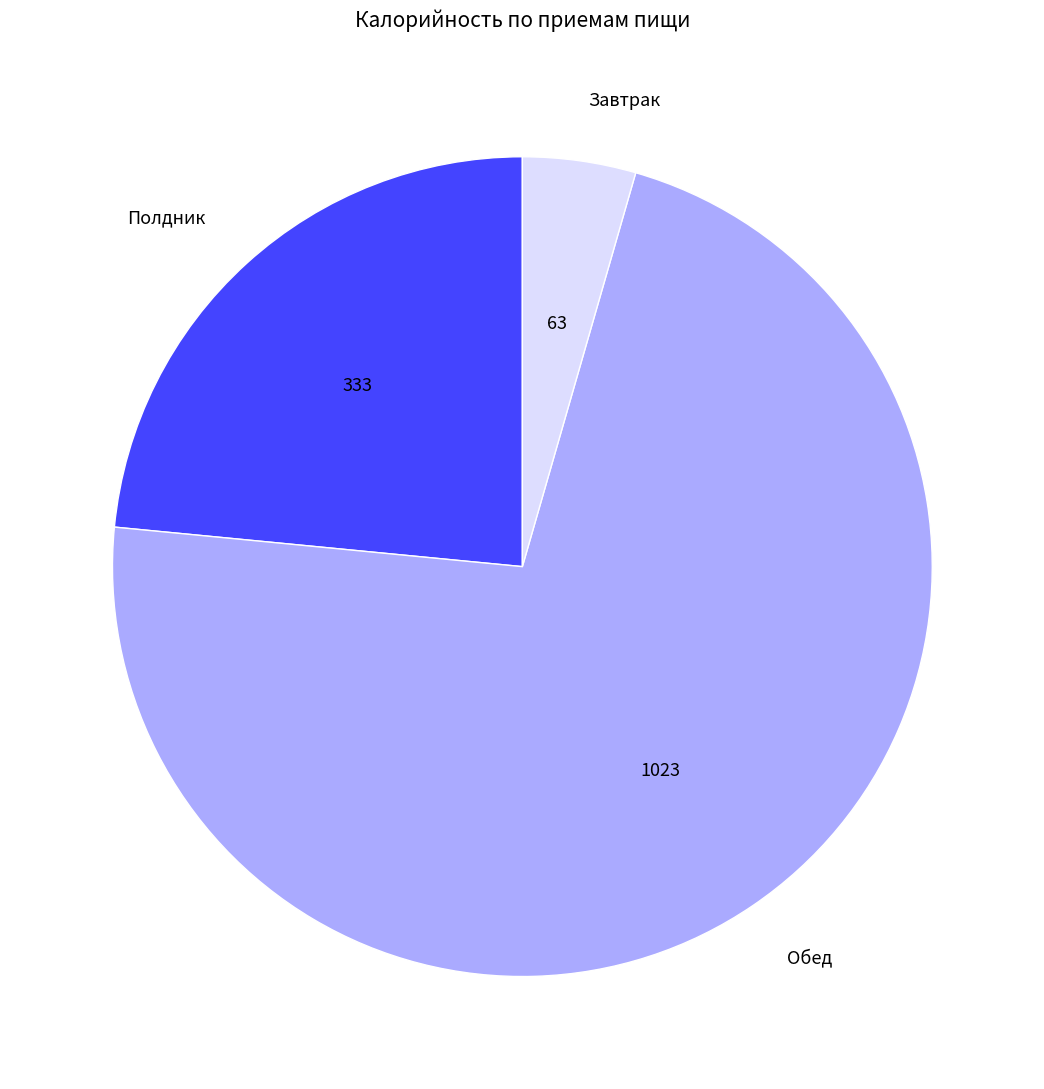

Which category has the smallest portion of the pie?

Завтрак